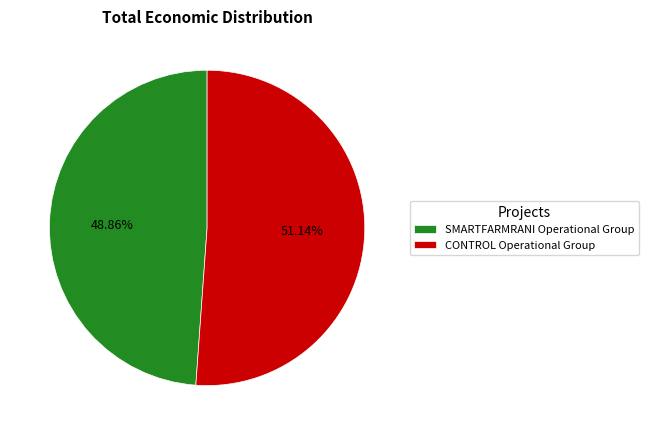

Rank the categories by value from lowest to highest.

SMARTFARMRANI Operational Group, CONTROL Operational Group